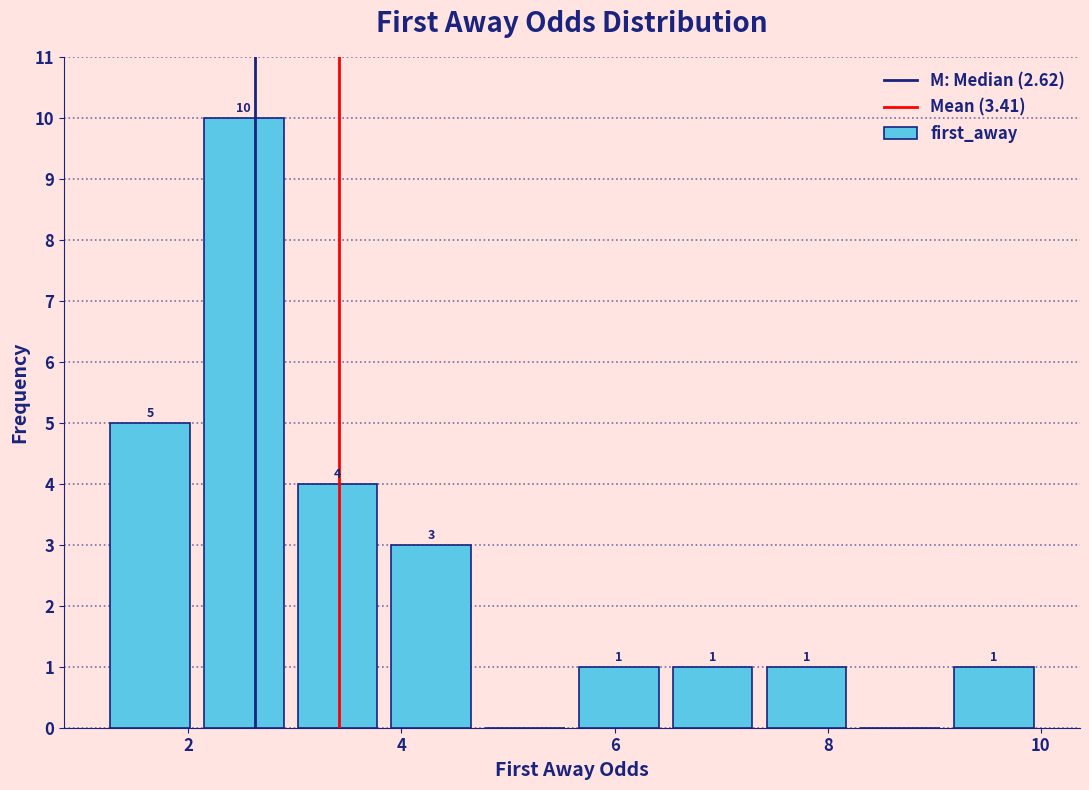

Over which range of the x-axis is the bar tallest?

2.08 to 2.96